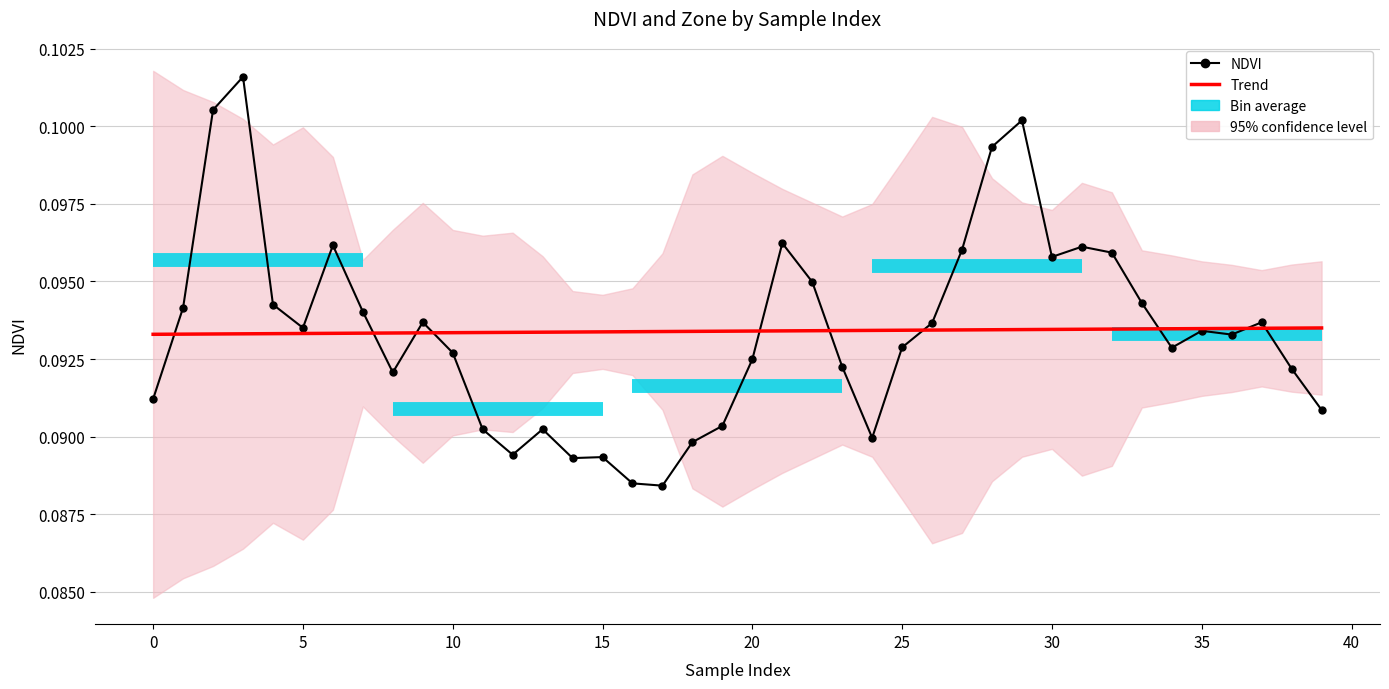

Is it true that the value at 24 is 0.1?

False